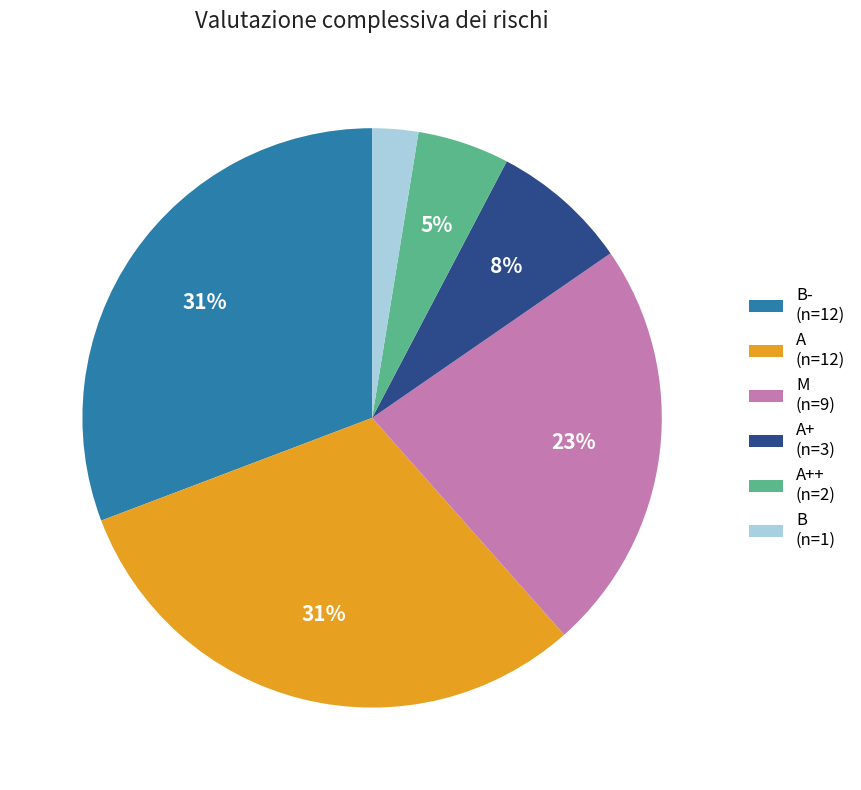

True or false: B (n=1) accounts for 3% of the total.

True